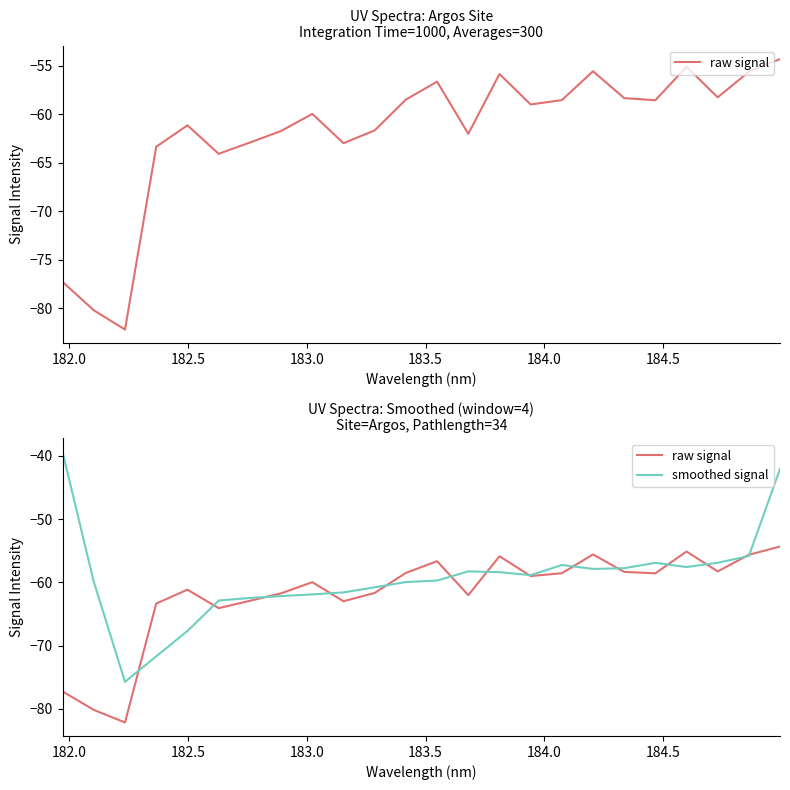

Which series ends up on top after the final intersection of smoothed signal and raw signal?

smoothed signal